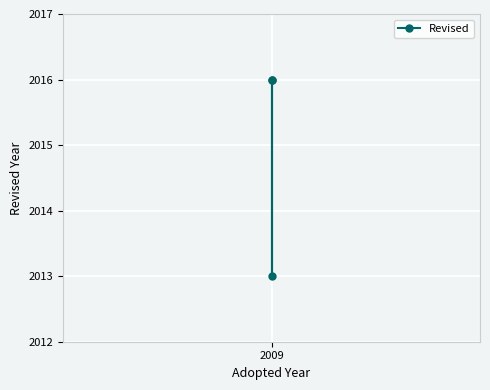

The value at 2009 is 2013. True or false?

True